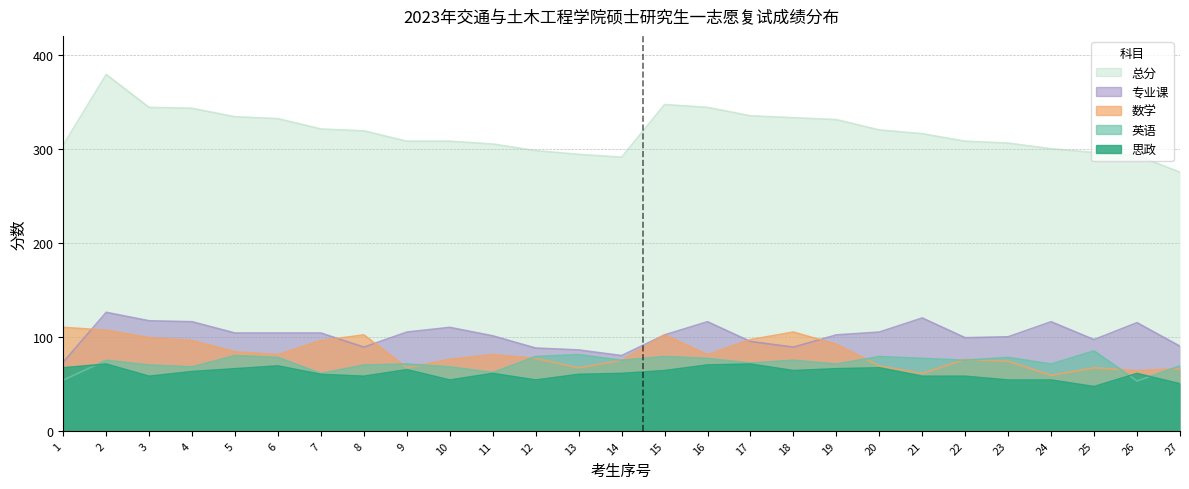

Reading left to right, what are all the values shown in this chart?

思政: 67	71	58	63	66	69	60	58	65	54	61	54	60	61	64	70	71	64	66	67	58	58	54	54	47	61	50
英语: 54	75	70	68	80	78	61	70	71	68	62	79	81	75	79	77	72	75	71	79	77	75	78	71	85	53	69
数学: 110	107	99	96	84	81	96	102	67	76	81	77	67	75	102	81	97	105	92	69	61	76	74	59	67	64	66
专业课: 73	126	117	116	104	104	104	89	105	110	101	88	86	80	102	116	95	89	102	105	120	99	100	116	97	115	90
总分: 304	379	344	343	334	332	321	319	308	308	305	298	294	291	347	344	335	333	331	320	316	308	306	300	296	293	275